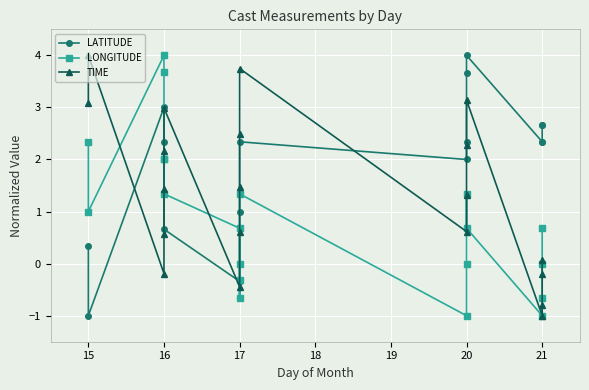

What is the minimum value shown in the chart?

-1.0